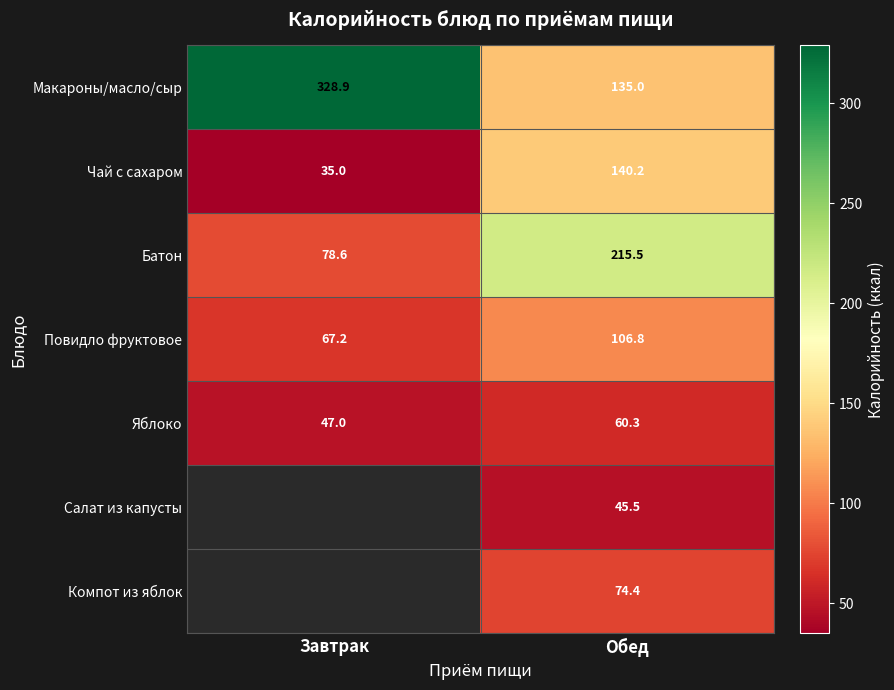

What is the sum of the Яблоко values at Завтрак and Обед?

107.3